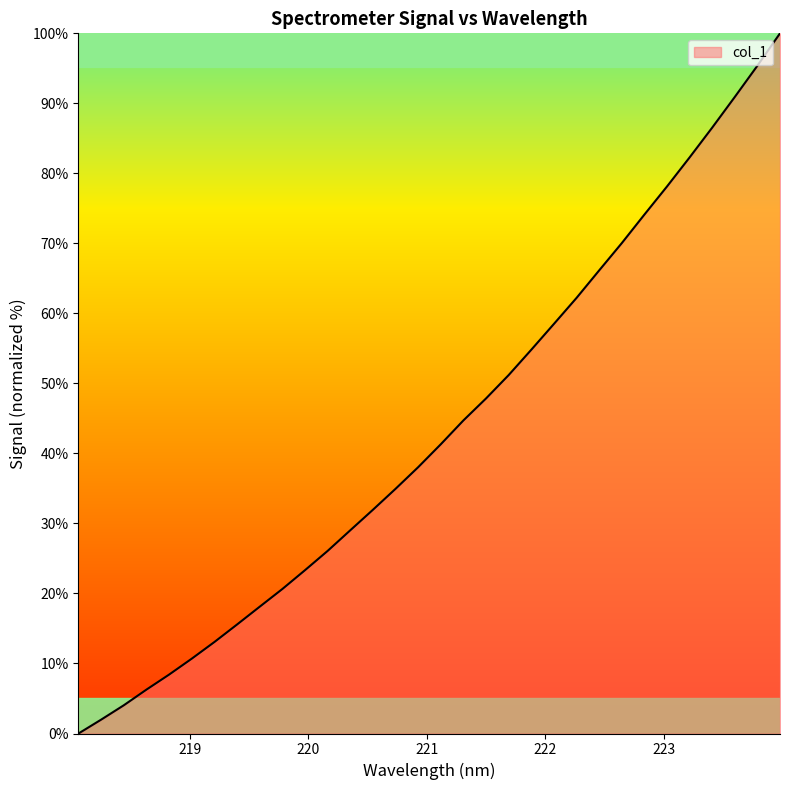

What is the maximum value shown in the chart?

100.0